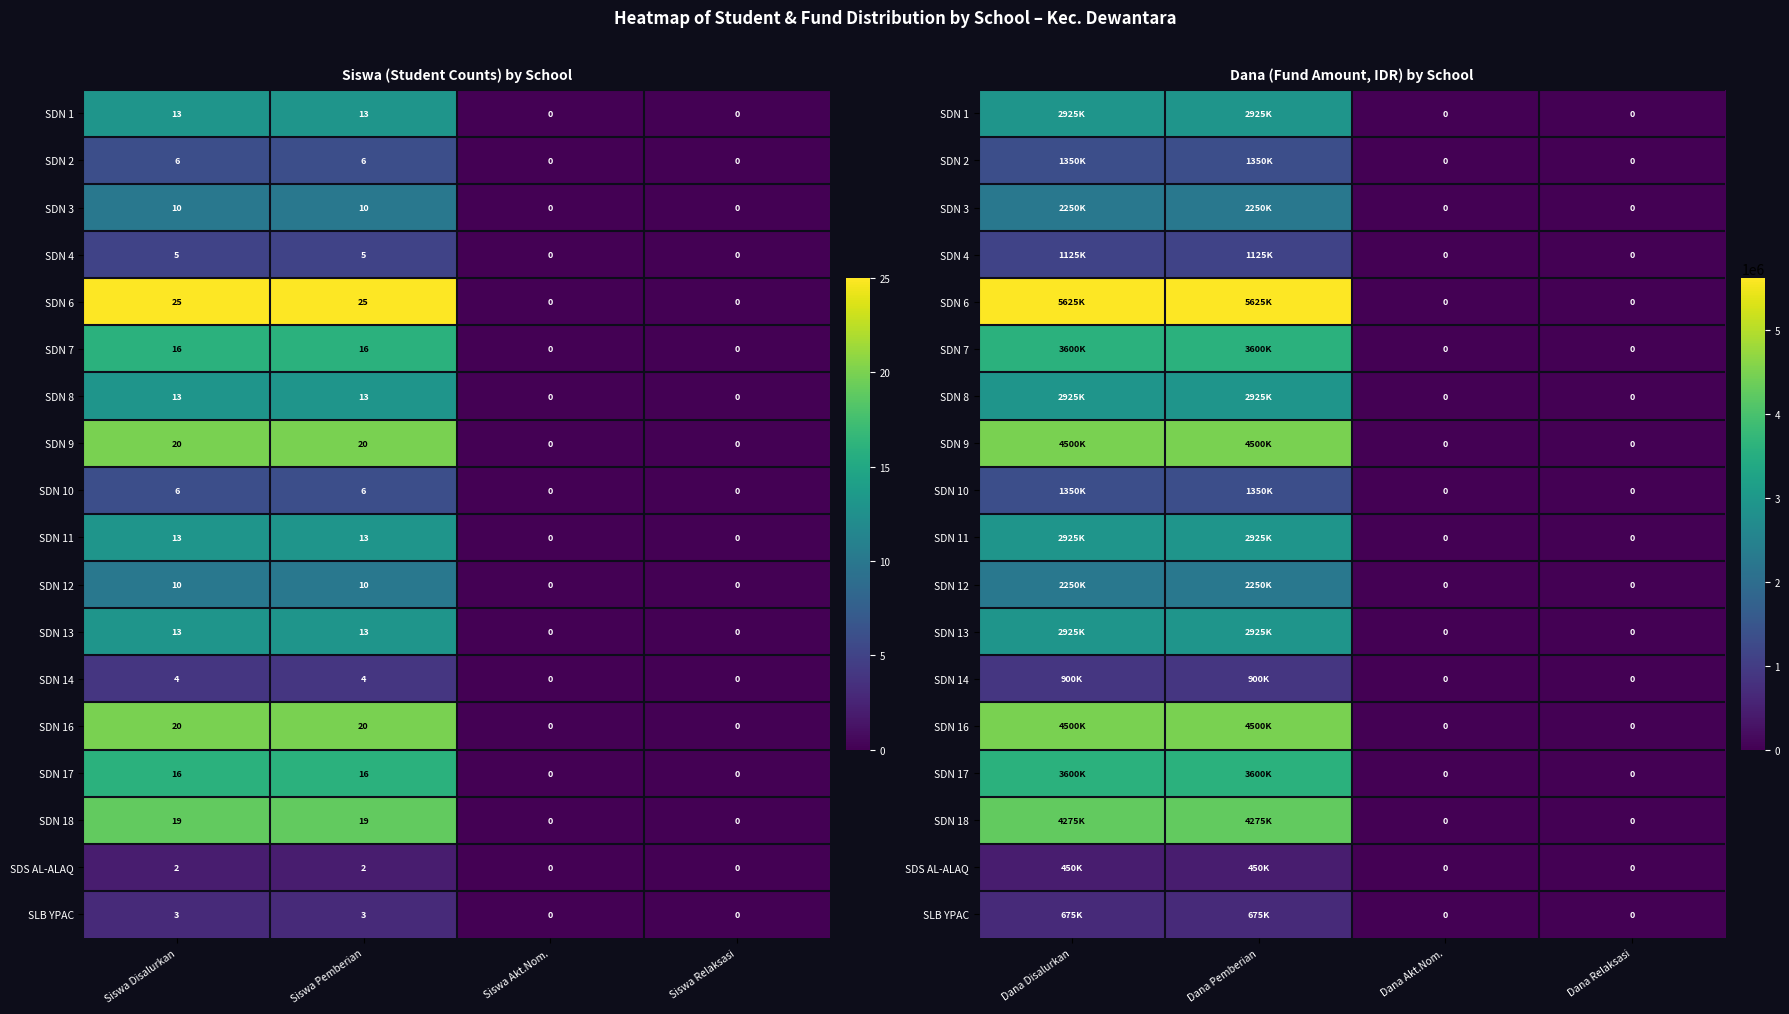

What is the sum of all SDN 16 values?

9000000